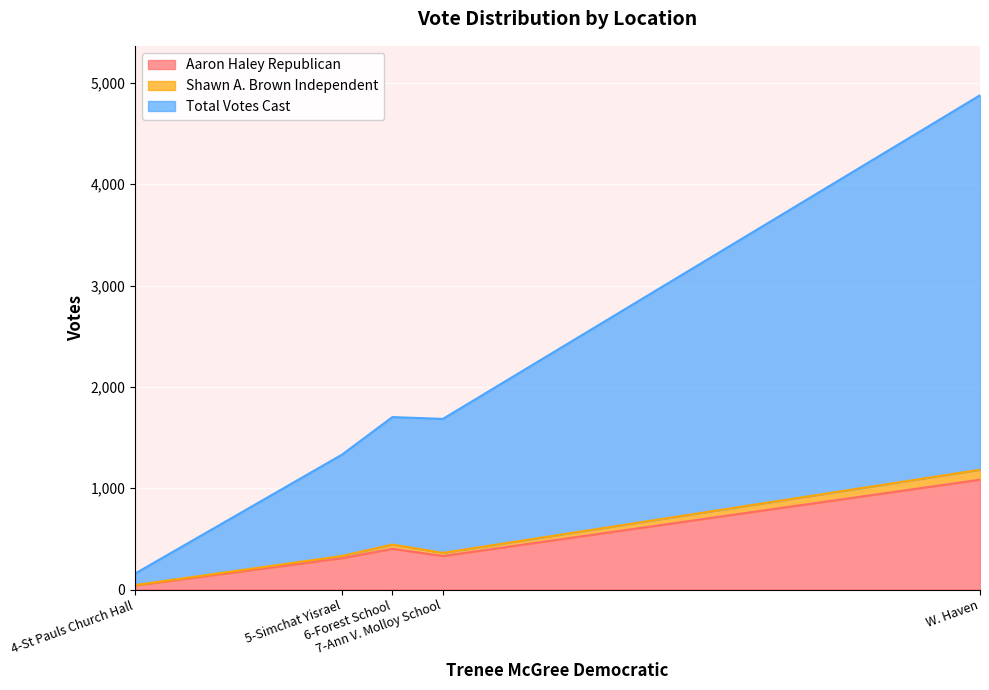

Is the value of Shawn A. Brown Independent at 5-Simchat Yisrael greater than the value of Aaron Haley Republican at 6-Forest School?

No